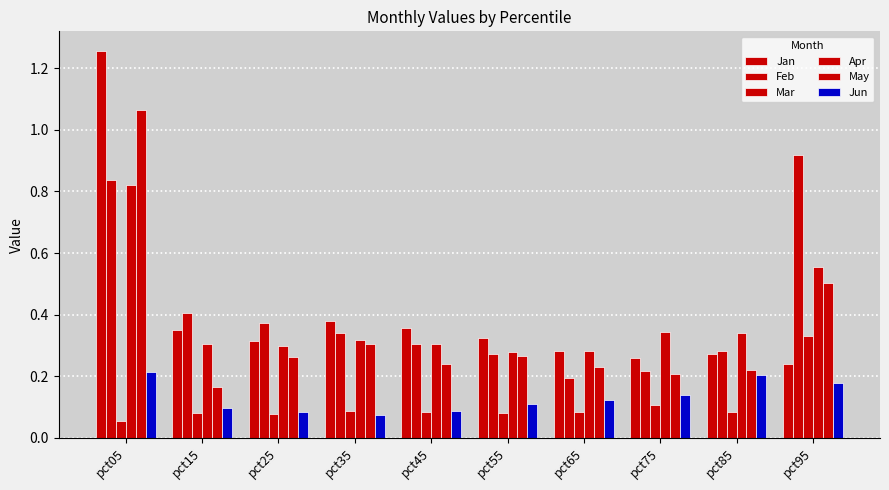

Rank the series at pct05 from highest to lowest value.

Jan, May, Feb, Apr, Jun, Mar